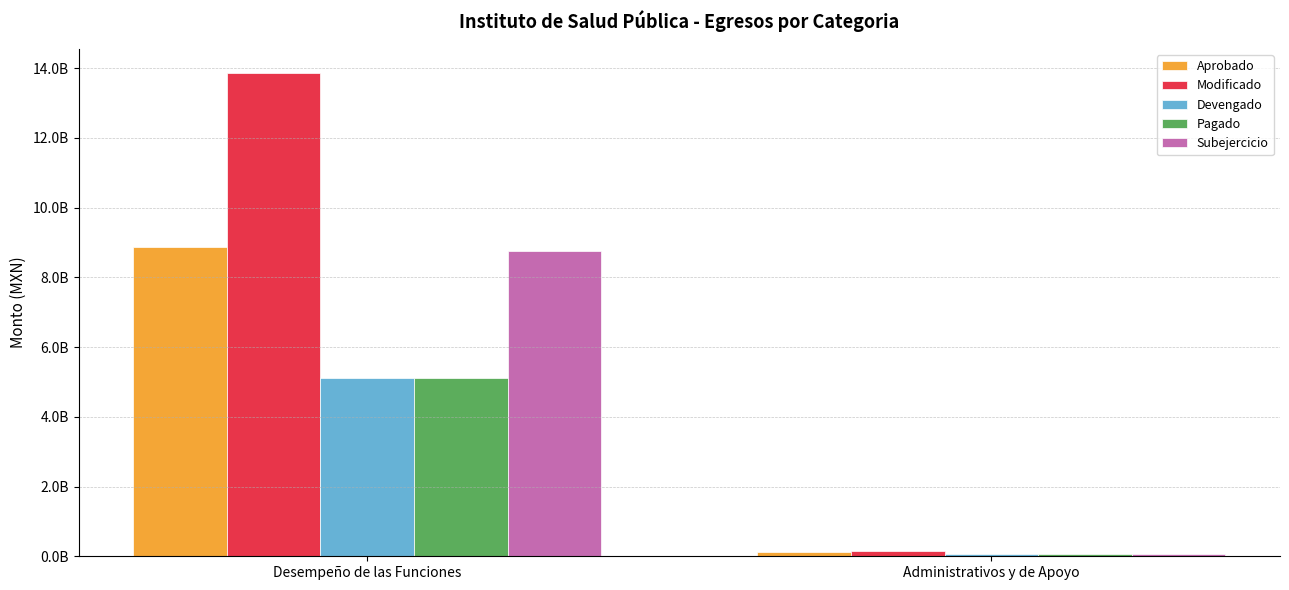

Reading left to right, what are all the values shown in this chart?

Aprobado: Desempeño de las Funciones=8872000912.2	Administrativos y de Apoyo=121648383.3
Modificado: Desempeño de las Funciones=13865197079.6	Administrativos y de Apoyo=142611723.2
Devengado: Desempeño de las Funciones=5104080365.5	Administrativos y de Apoyo=63548662.0
Pagado: Desempeño de las Funciones=5104080365.5	Administrativos y de Apoyo=63548662.0
Subejercicio: Desempeño de las Funciones=8761116714.1	Administrativos y de Apoyo=79063061.1